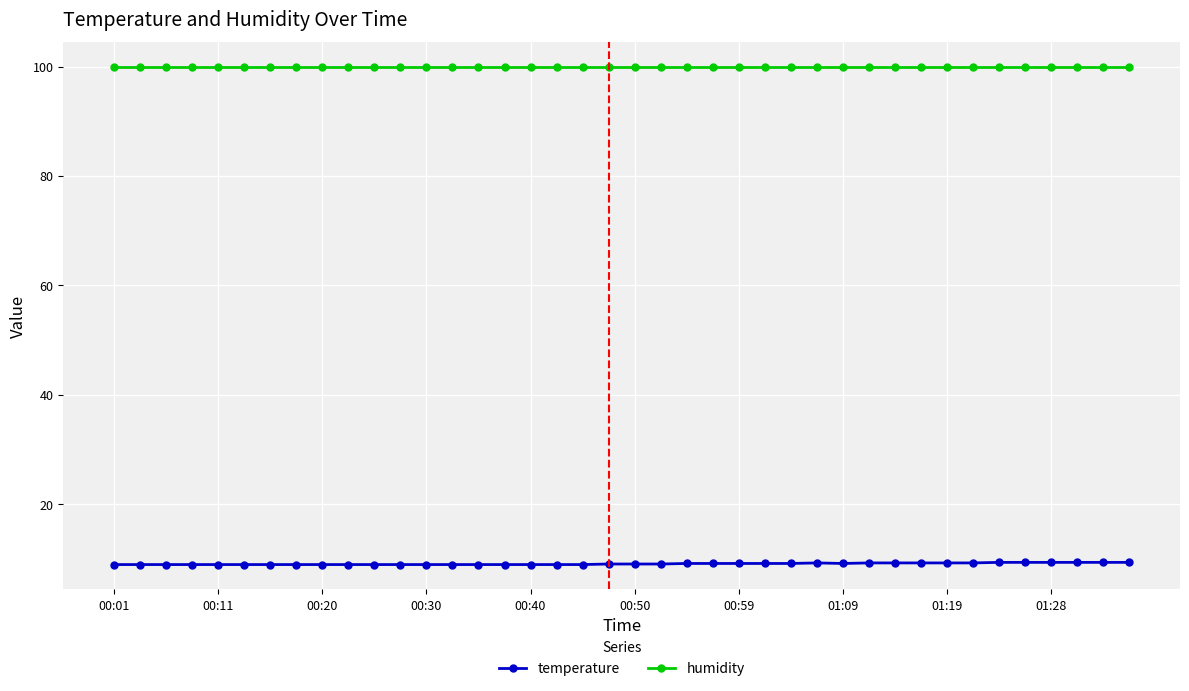

True or false: temperature and humidity intersect in this chart.

False